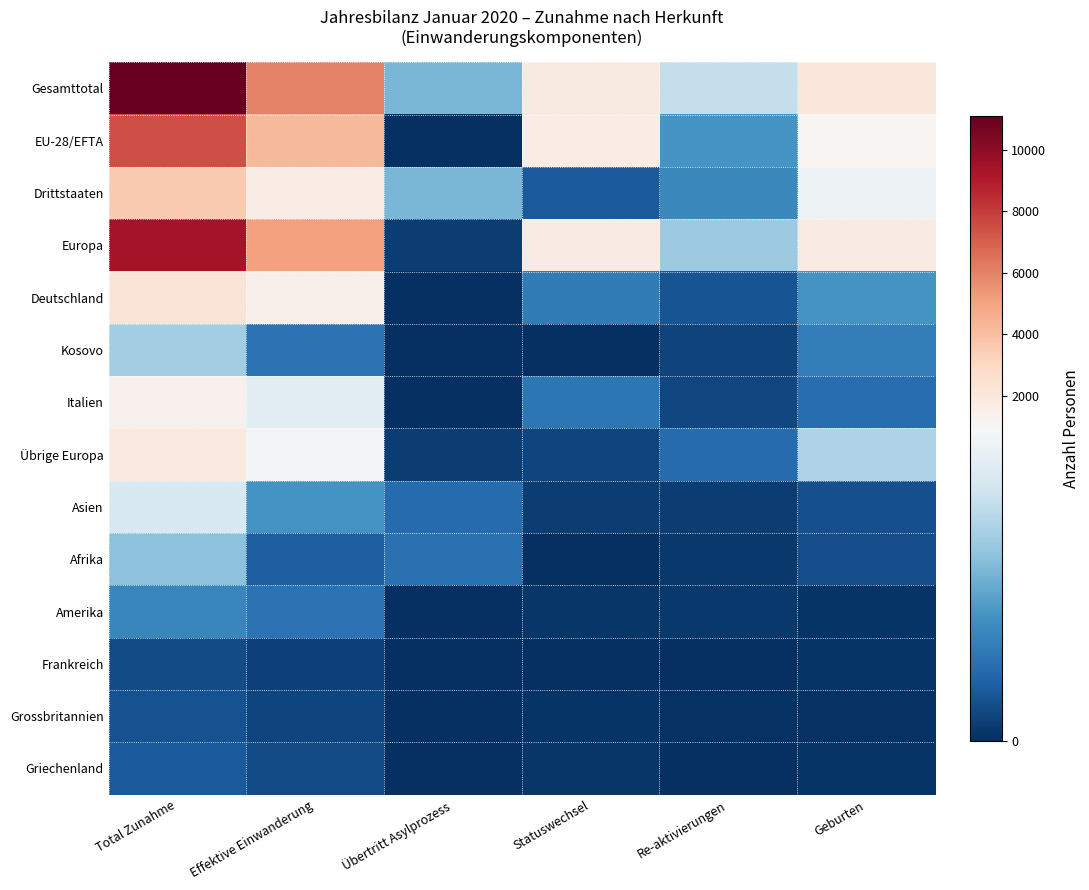

Between Total Zunahme and Übertritt Asylprozess, which is larger?

Total Zunahme